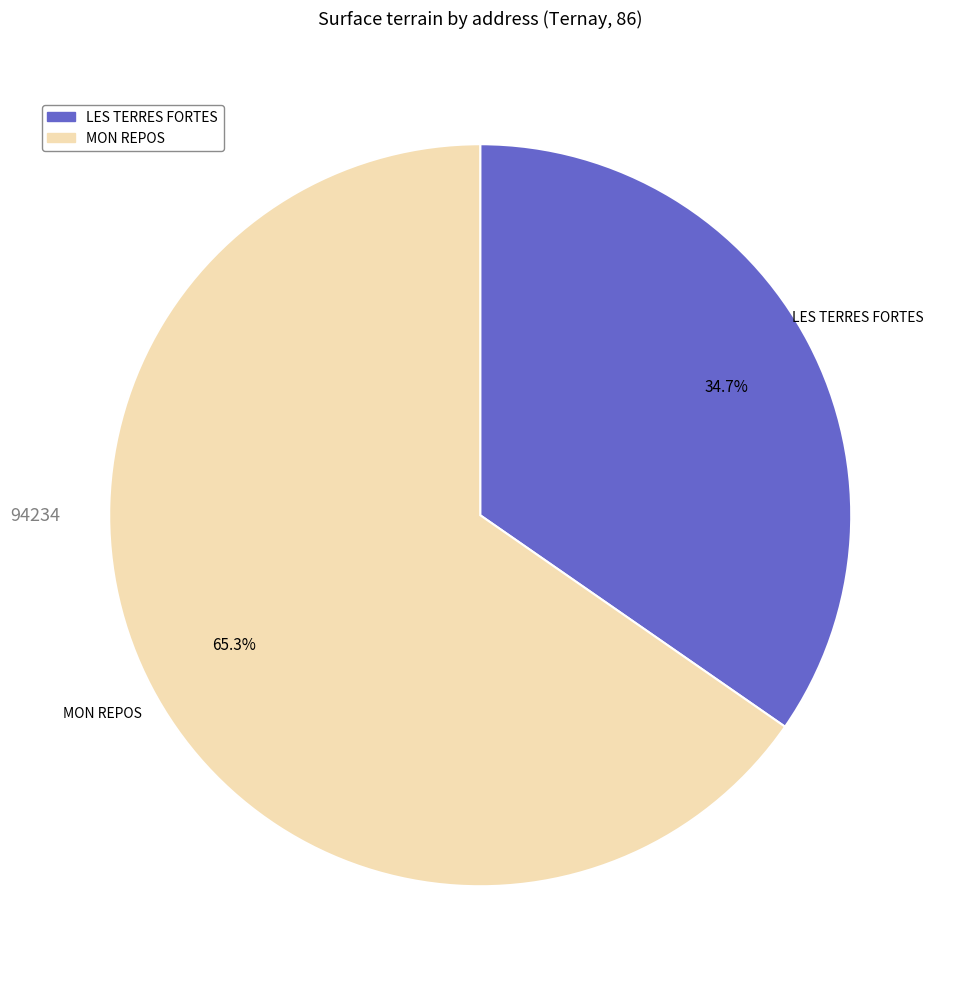

Count the number of slices in the pie.

2